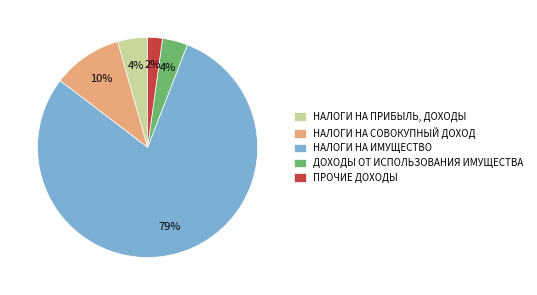

The ПРОЧИЕ ДОХОДЫ slice represents 2% of the pie. True or false?

True